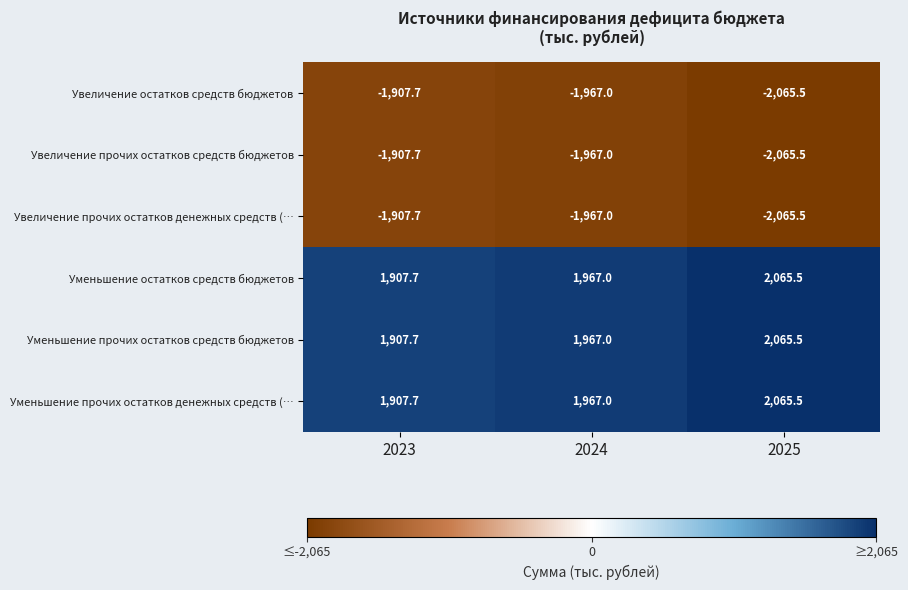

What is the approximate value of Увеличение прочих остатков денежных средств (… at 2024?

-1967.0